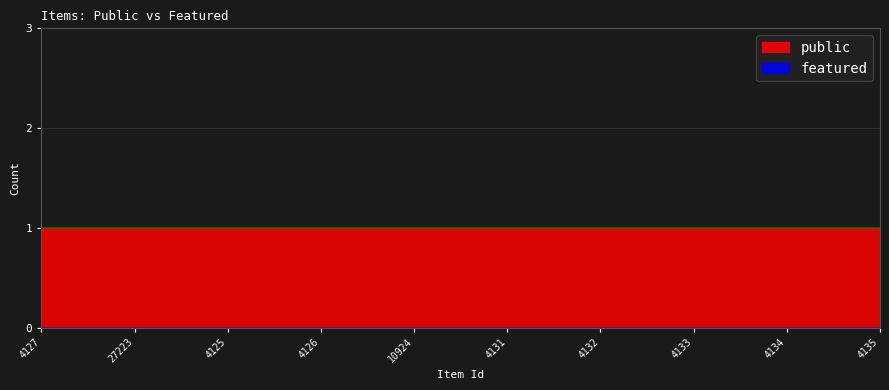

At which category is the sum across all series the highest?

4127